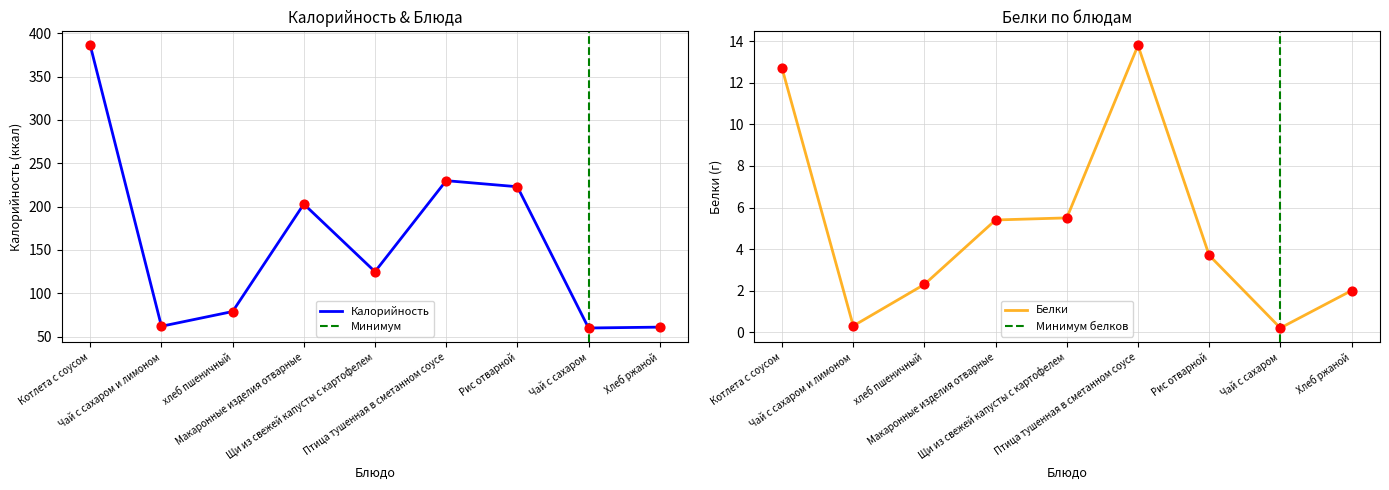

Which series has the largest Y range (max minus min)?

Калорийность